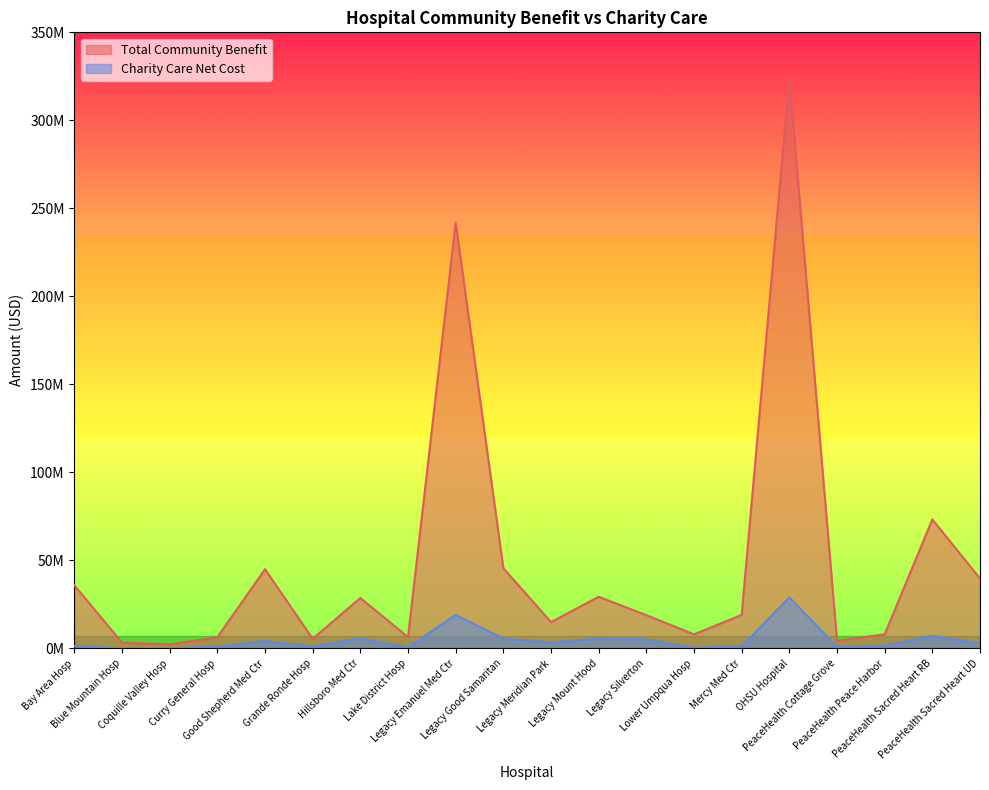

What is the difference between the maximum and second lowest values in the Total Community Benefit series?

320308527.9